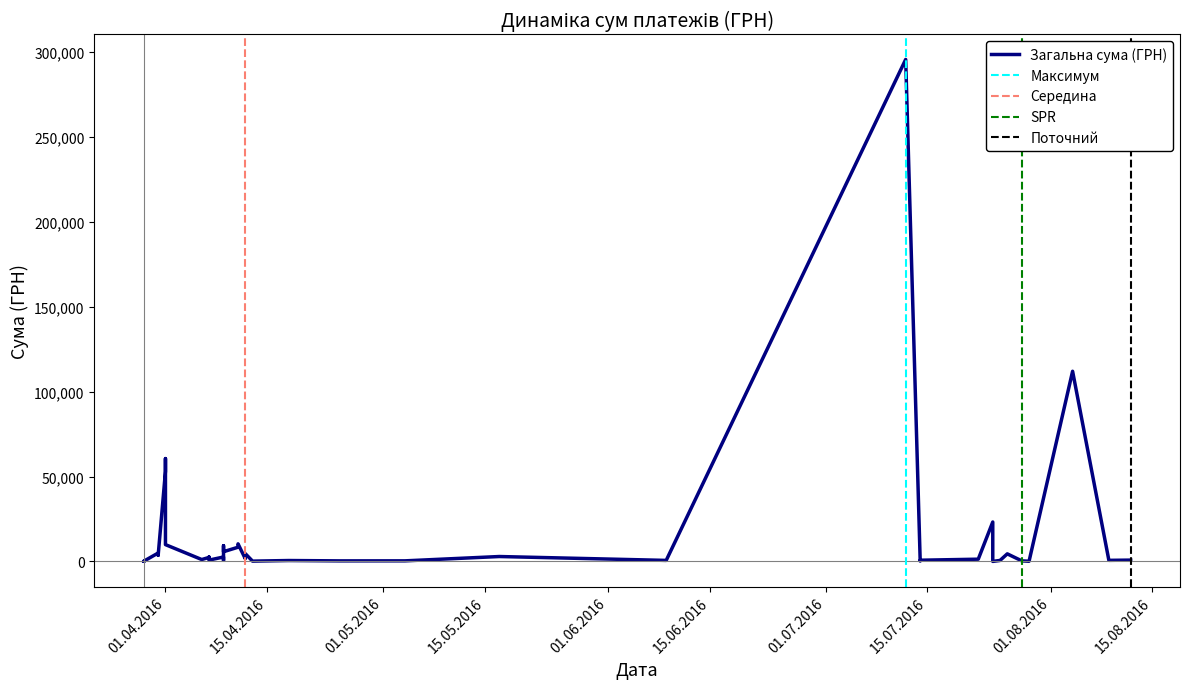

At which label is the value closest to 147824?

04.08.2016